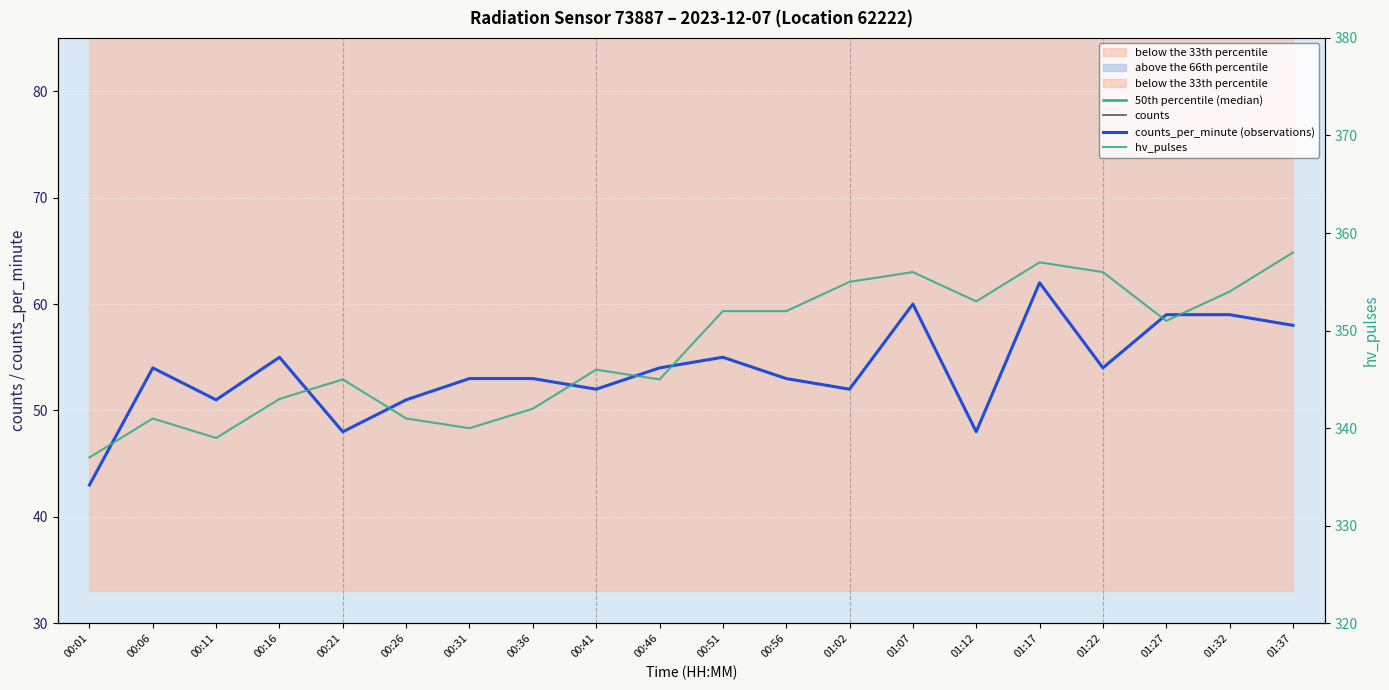

What is the minimum value shown in the chart?

43